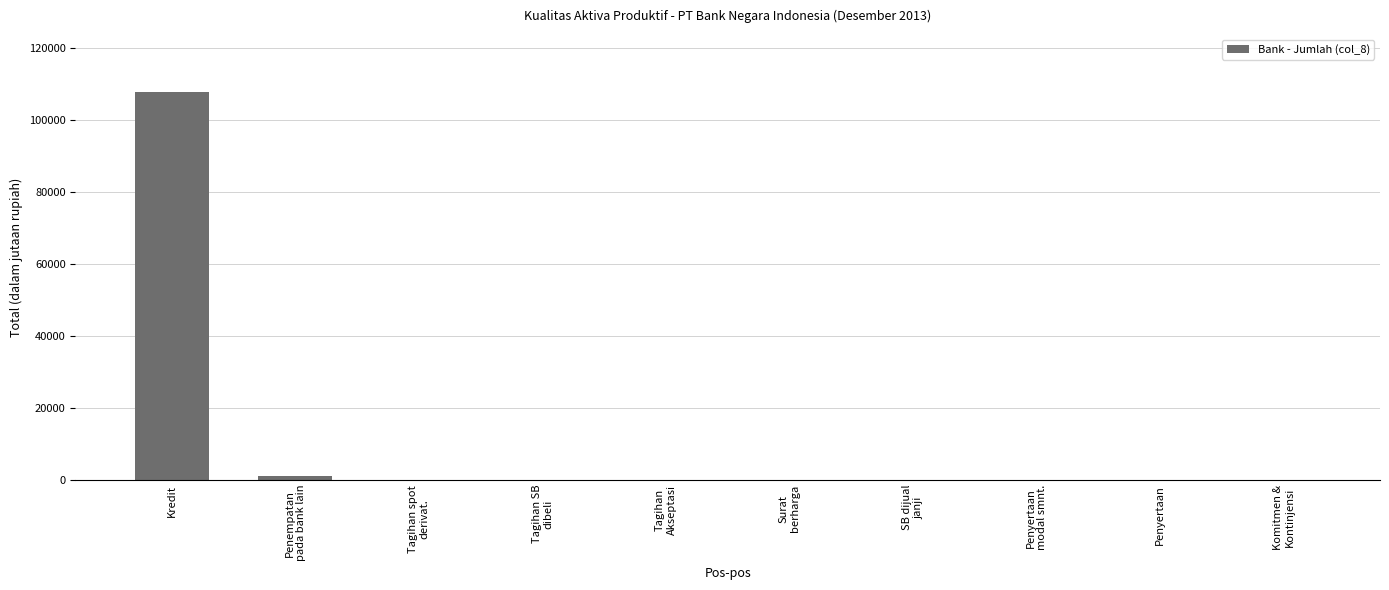

What is the change in value from Penempatan
pada bank lain to Penyertaan?

-1000